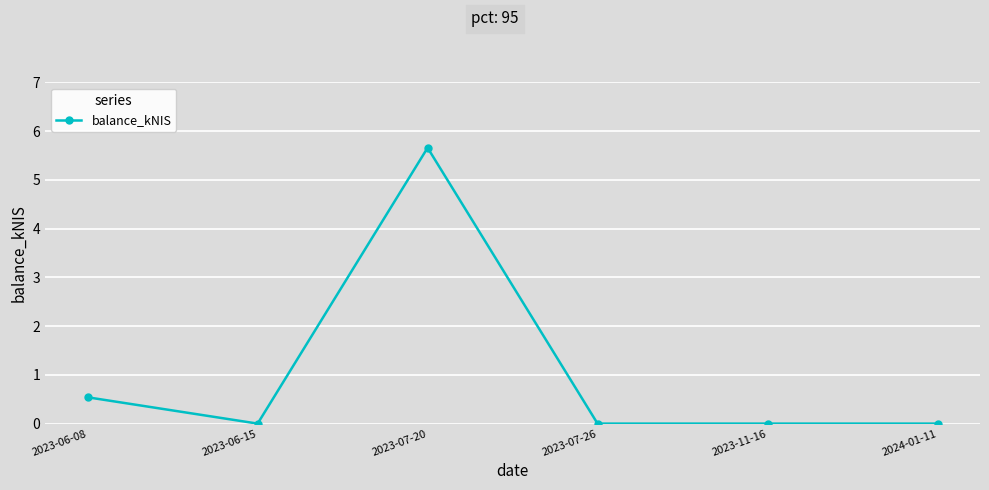

Does the chart display data point markers on the line(s)?

Yes